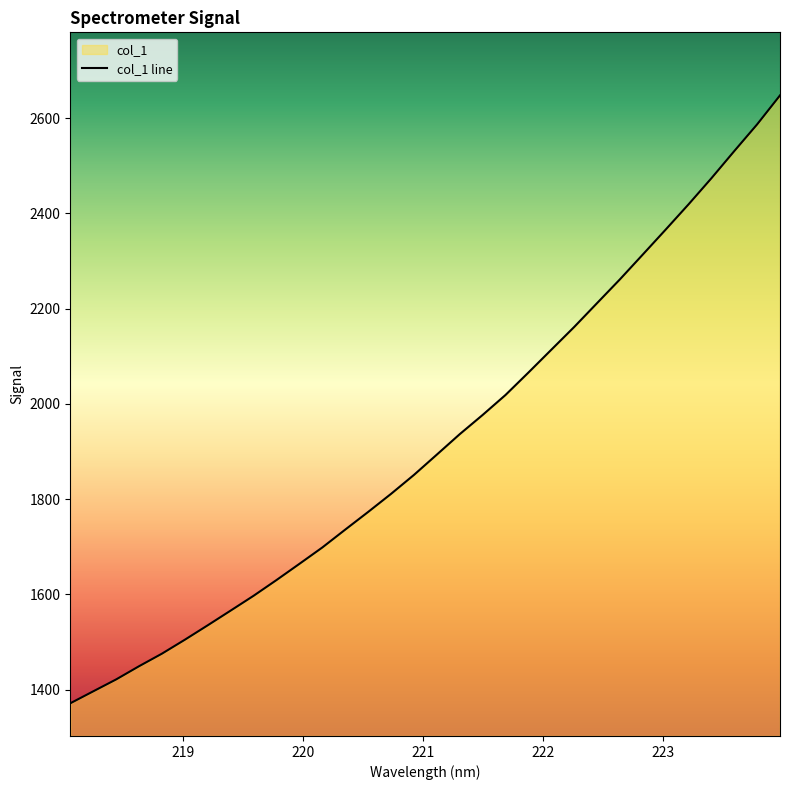

Which has a higher value, 220.1623 or 223.0264?

223.0264